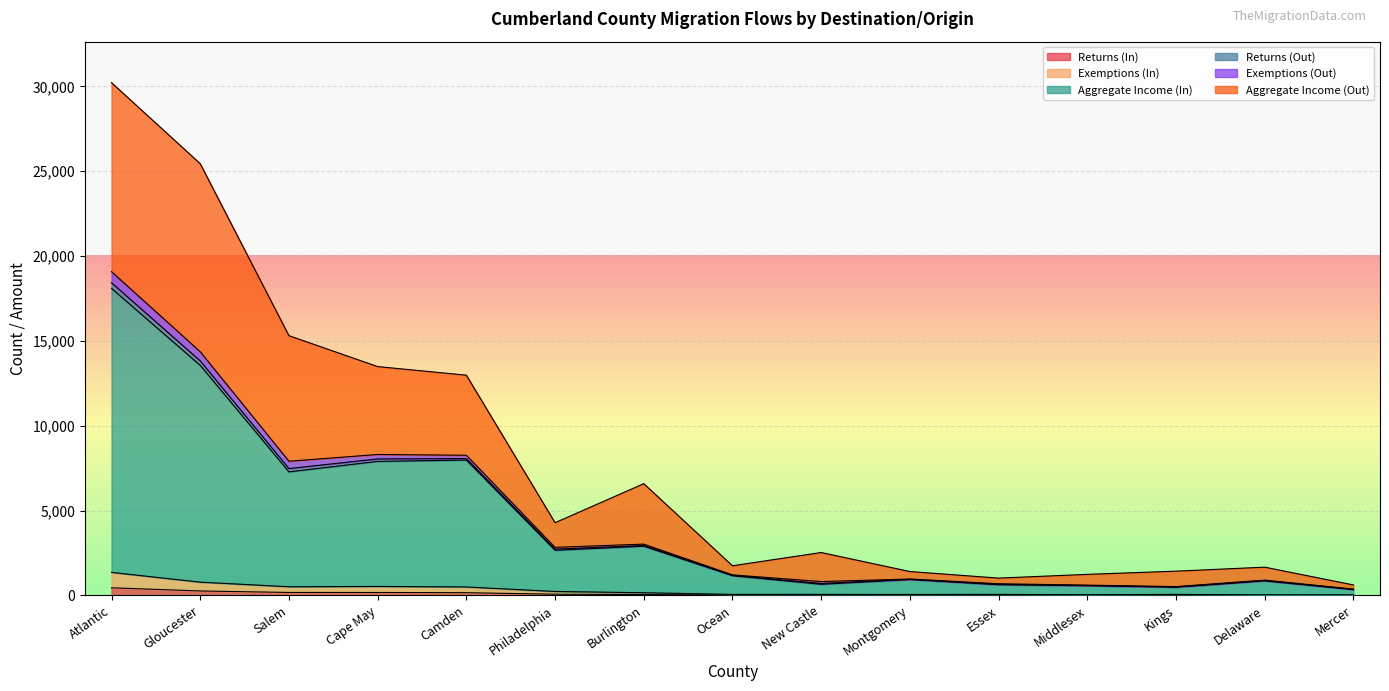

What is the approximate value of Aggregate Income (In) at Essex?

635